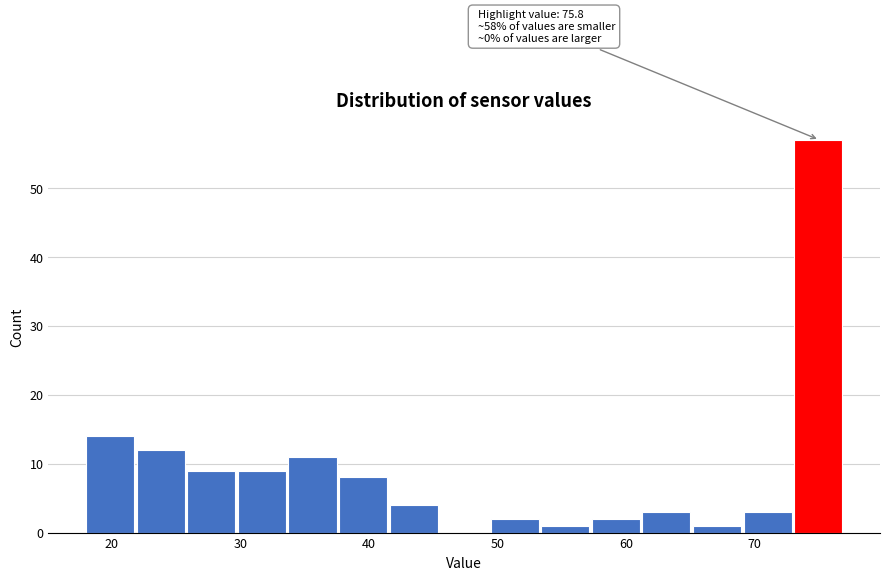

Read against the x-axis, roughly where is the centre of the tallest bar?

75